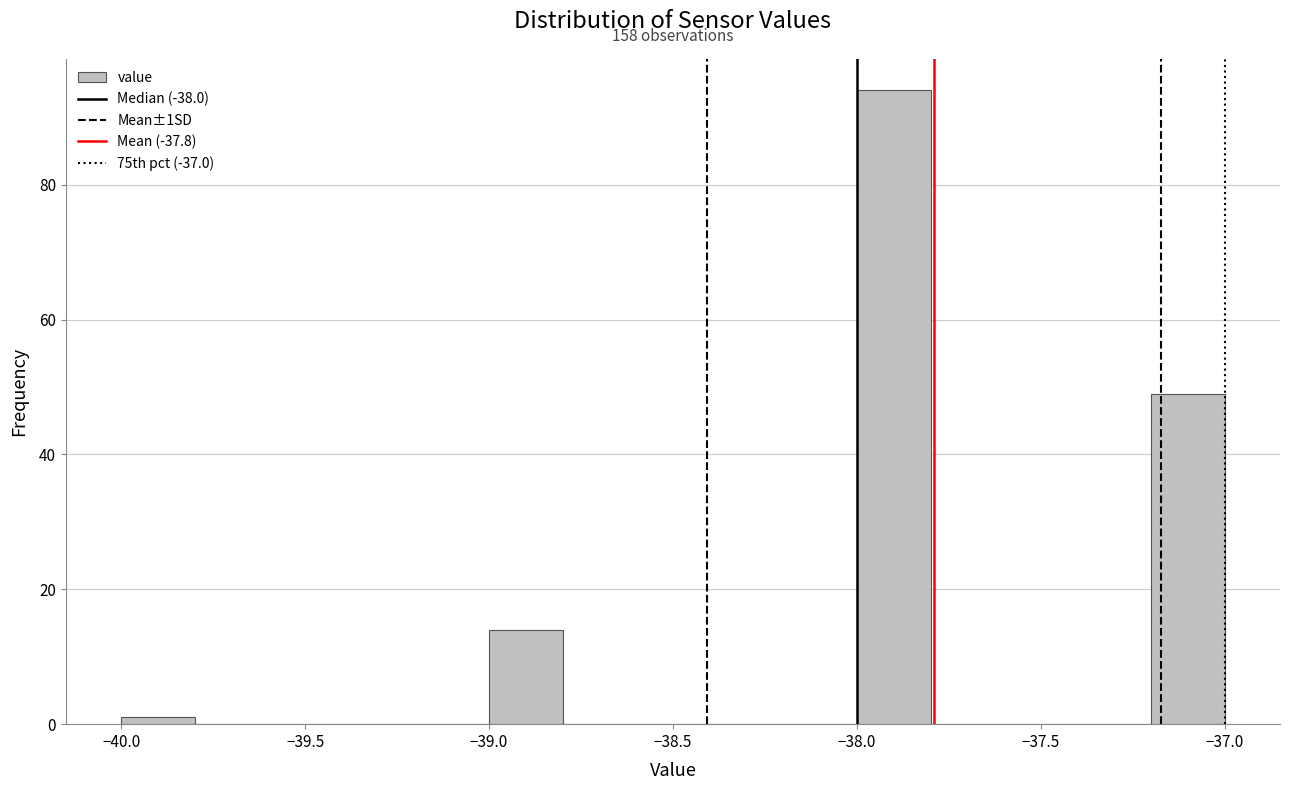

Over which range of the x-axis is the bar tallest?

-38.0 to -37.8